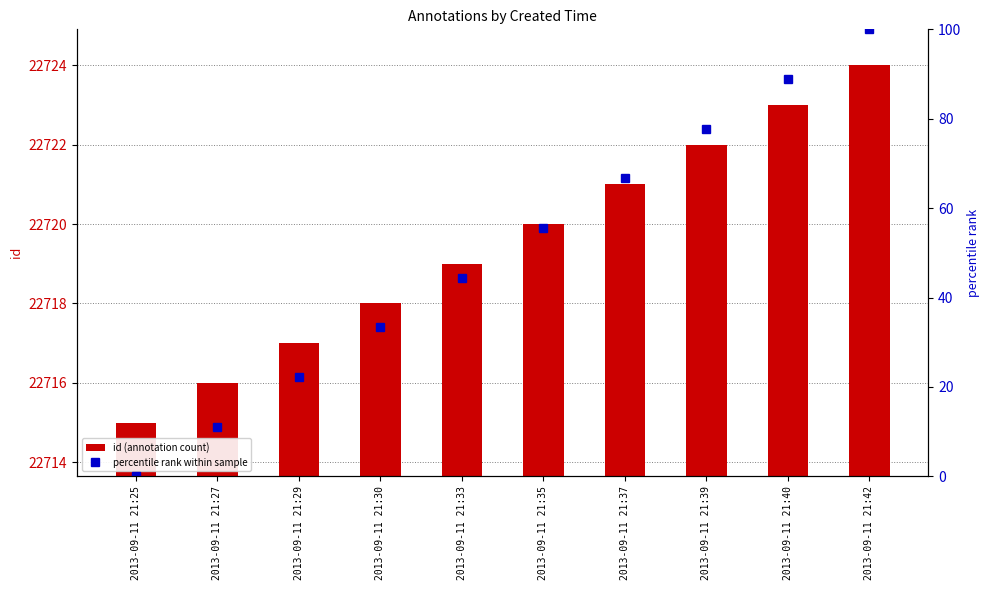

What is the sum of the percentile rank within sample values at 2013-09-11 21:25 and 2013-09-11 21:30?

33.3